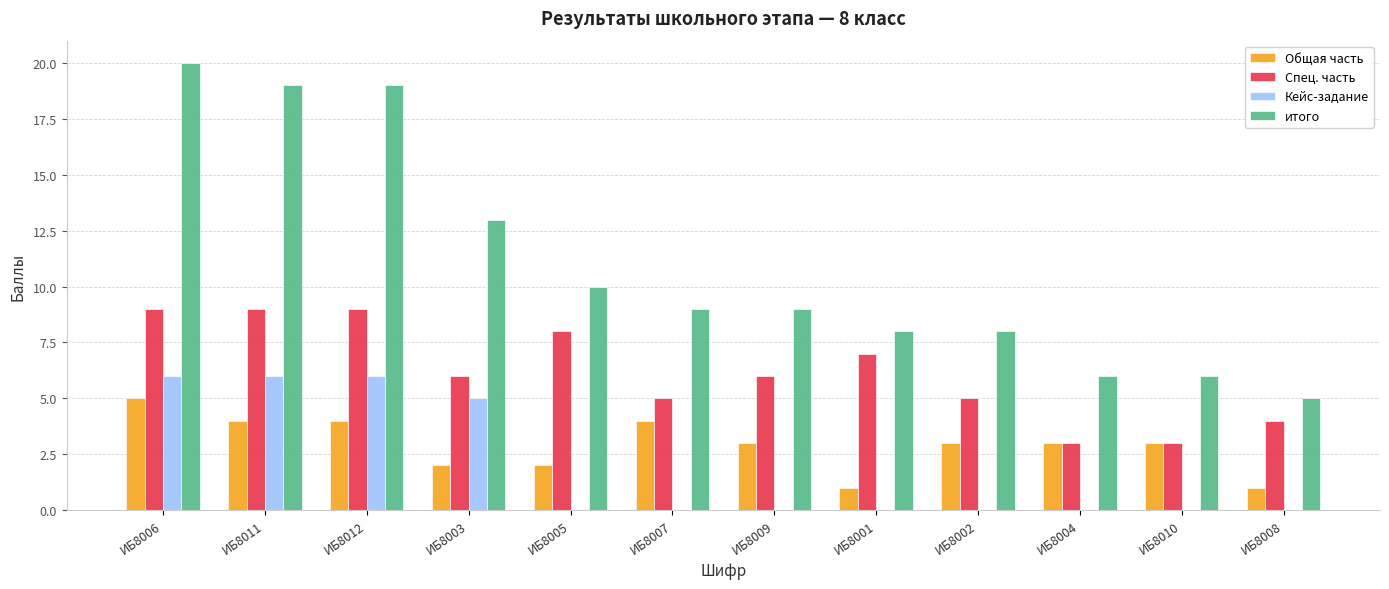

Reading left to right, what are all the values shown in this chart?

Общая часть: 5	4	4	2	2	4	3	1	3	3	3	1
Спец. часть: 9	9	9	6	8	5	6	7	5	3	3	4
Кейс-задание: 6	6	6	5	0	0	0	0	0	0	0	0
итого: 20	19	19	13	10	9	9	8	8	6	6	5